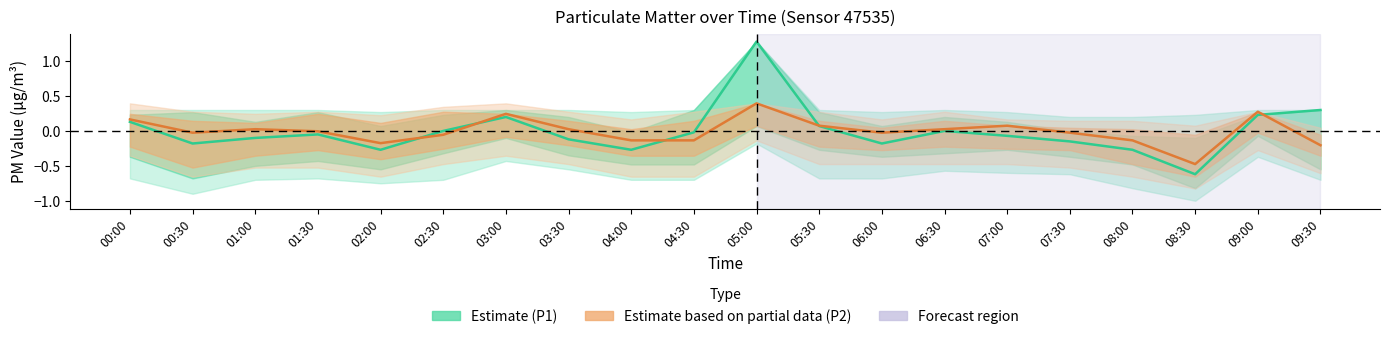

What is the lowest value of the P2 (Estimate based on partial data) series?

-0.5